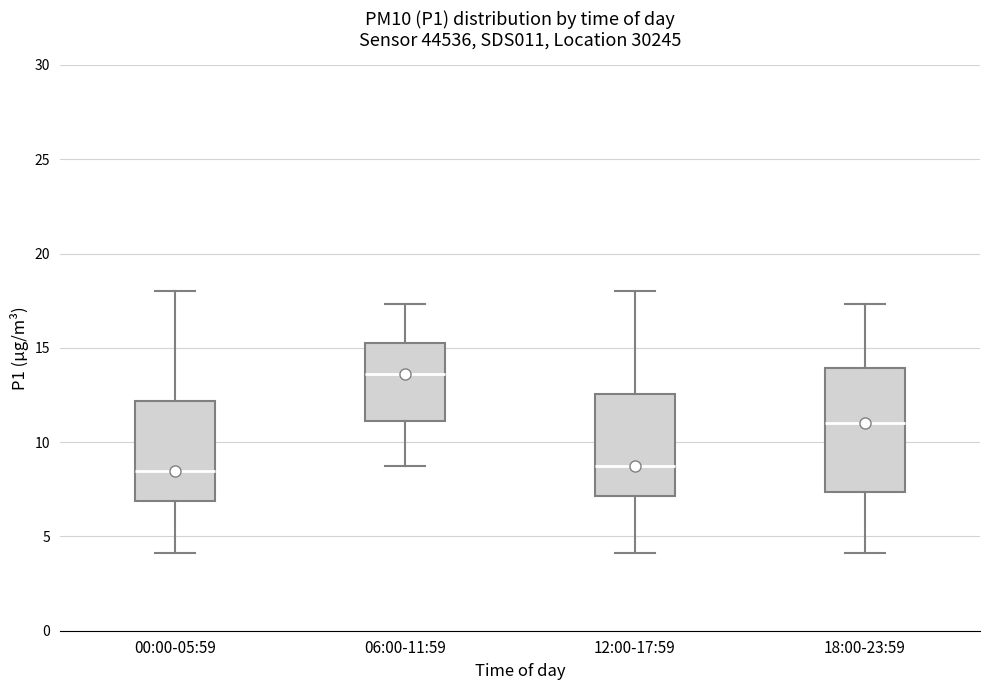

Reading left to right, transcribe this box plot: for each box, give where its median line is, the range the box spans, and where its two whiskers end, as read against the y-axis. The values are not printed on the chart, so give them approximately, as read against the axis.

00:00-05:59: median 8.5, box 7.0 to 12.0, whiskers 4.0 to 18.0
06:00-11:59: median 13.5, box 11.0 to 15.5, whiskers 8.5 to 17.5
12:00-17:59: median 8.5, box 7.0 to 12.5, whiskers 4.0 to 18.0
18:00-23:59: median 11.0, box 7.5 to 14.0, whiskers 4.0 to 17.5